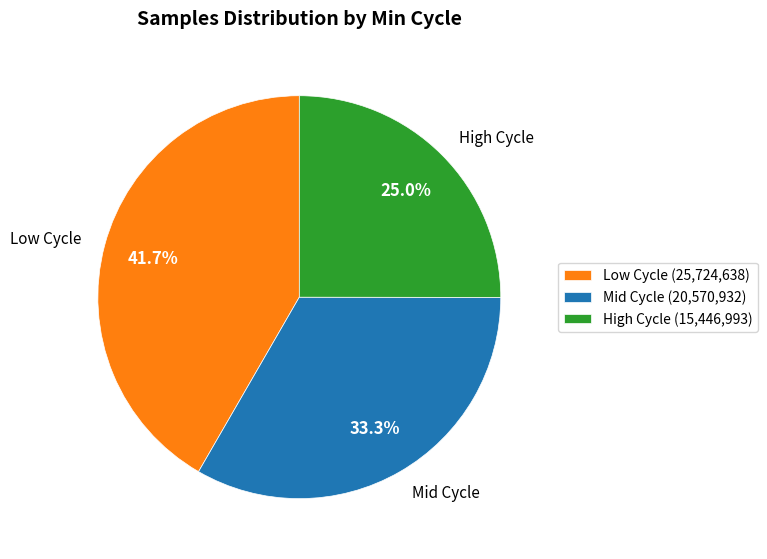

How many slices are in this pie chart?

3